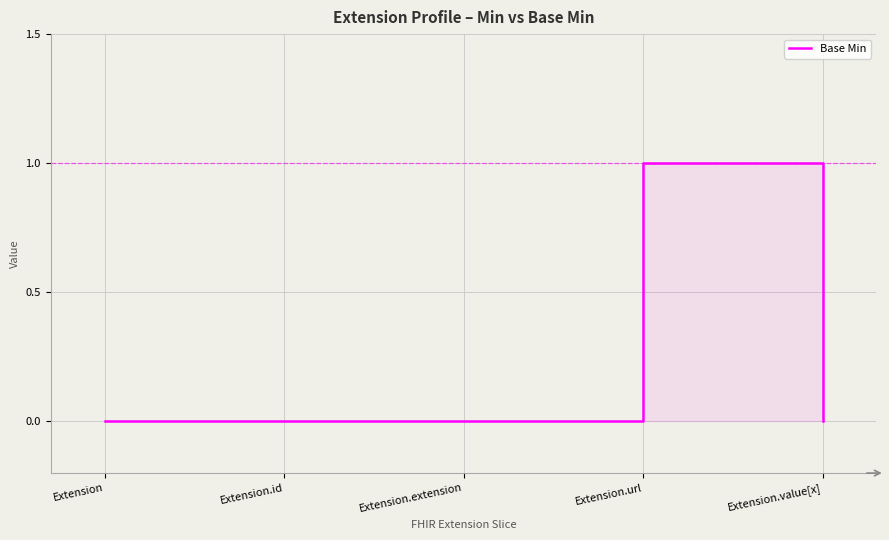

How many positive values are there?

1